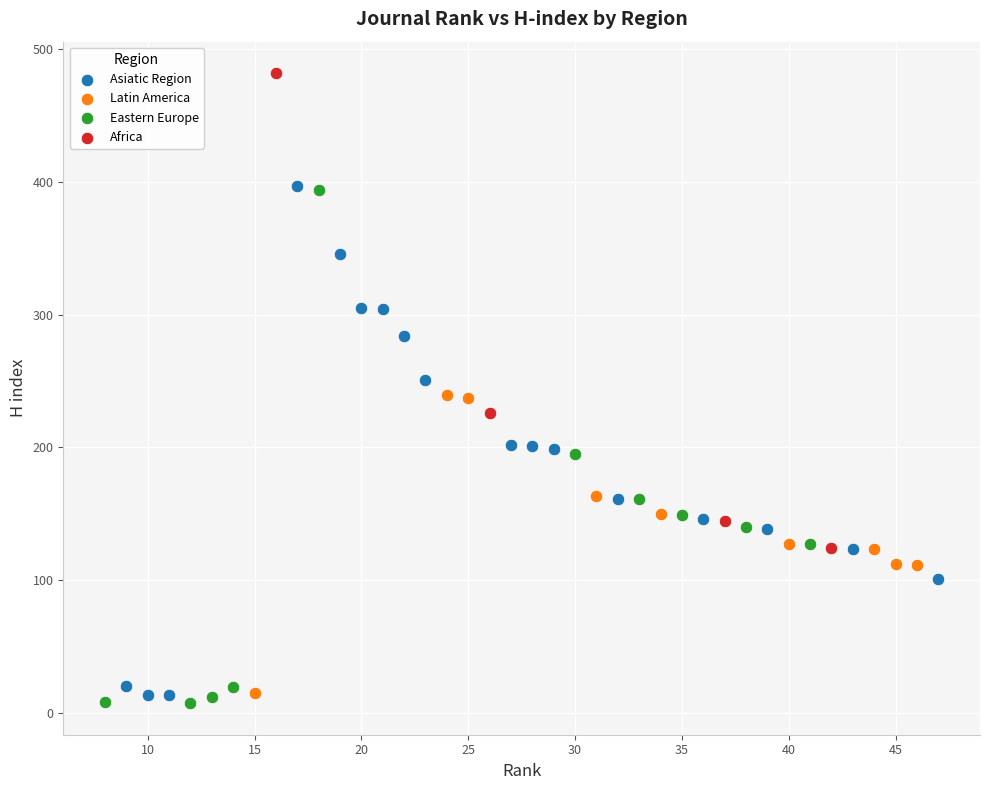

Which series contains the highest Y value?

Africa